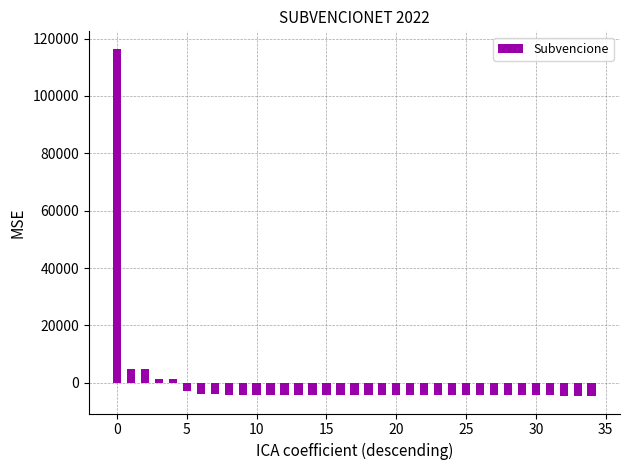

What is the value of the 24th bar from the left?

-4381.4